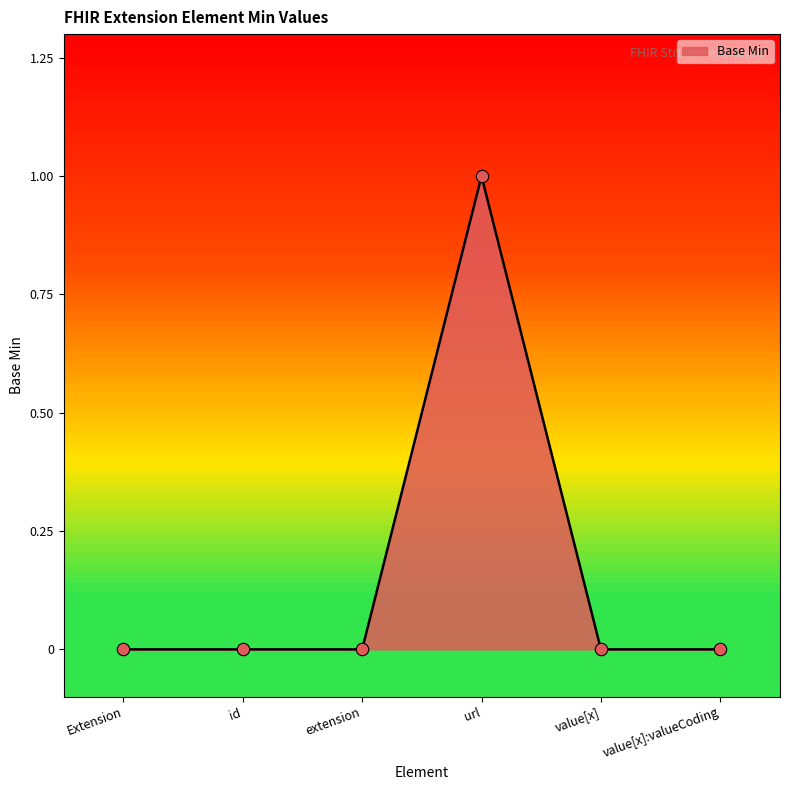

Which has a higher value, value[x] or url?

url